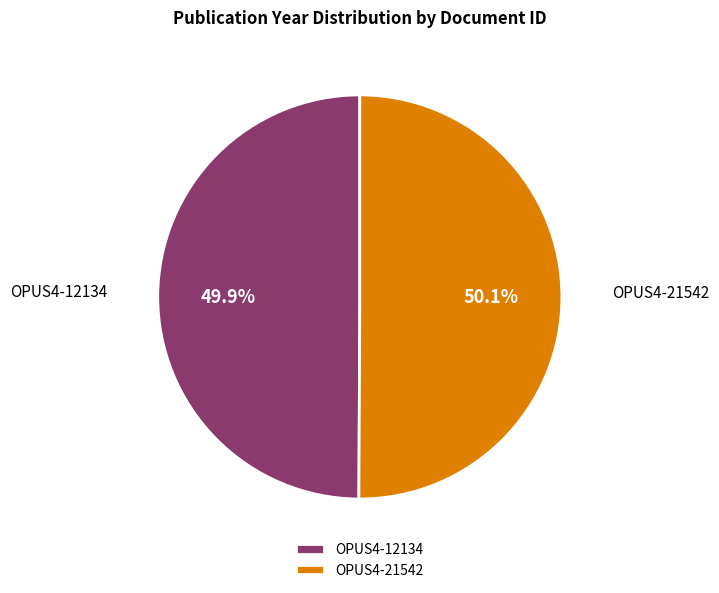

Do OPUS4-21542 and OPUS4-12134 together represent more than half of the pie?

Yes